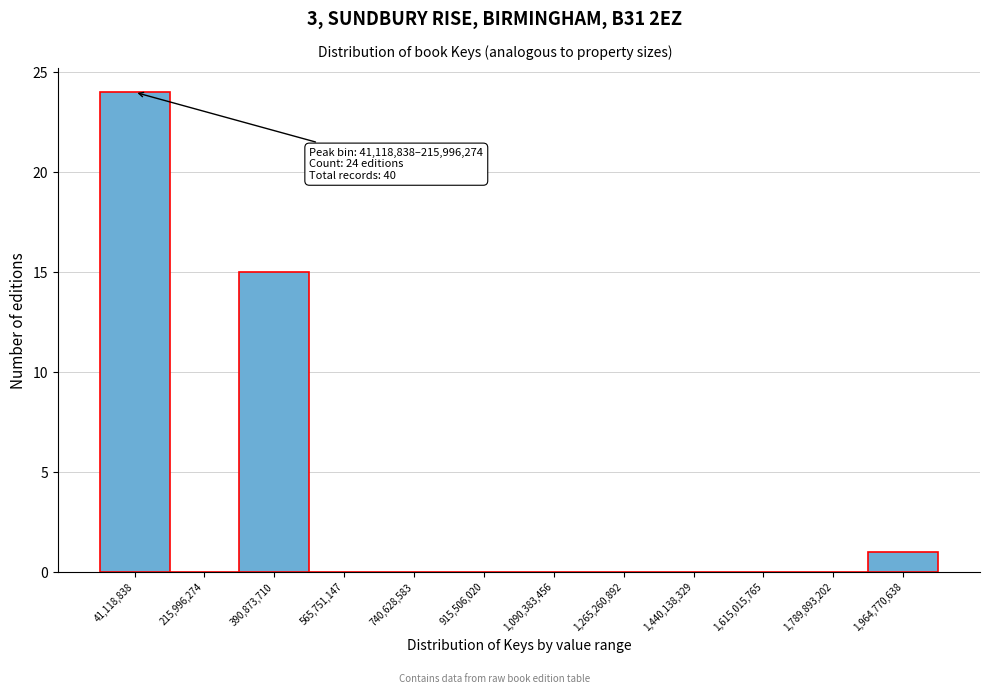

Reading right to left, list all the values displayed in this chart.

1,964,770,638=1	1,789,893,202=0	1,615,015,765=0	1,440,138,329=0	1,265,260,892=0	1,090,383,456=0	915,506,020=0	740,628,583=0	565,751,147=0	390,873,710=15	215,996,274=0	41,118,838=24